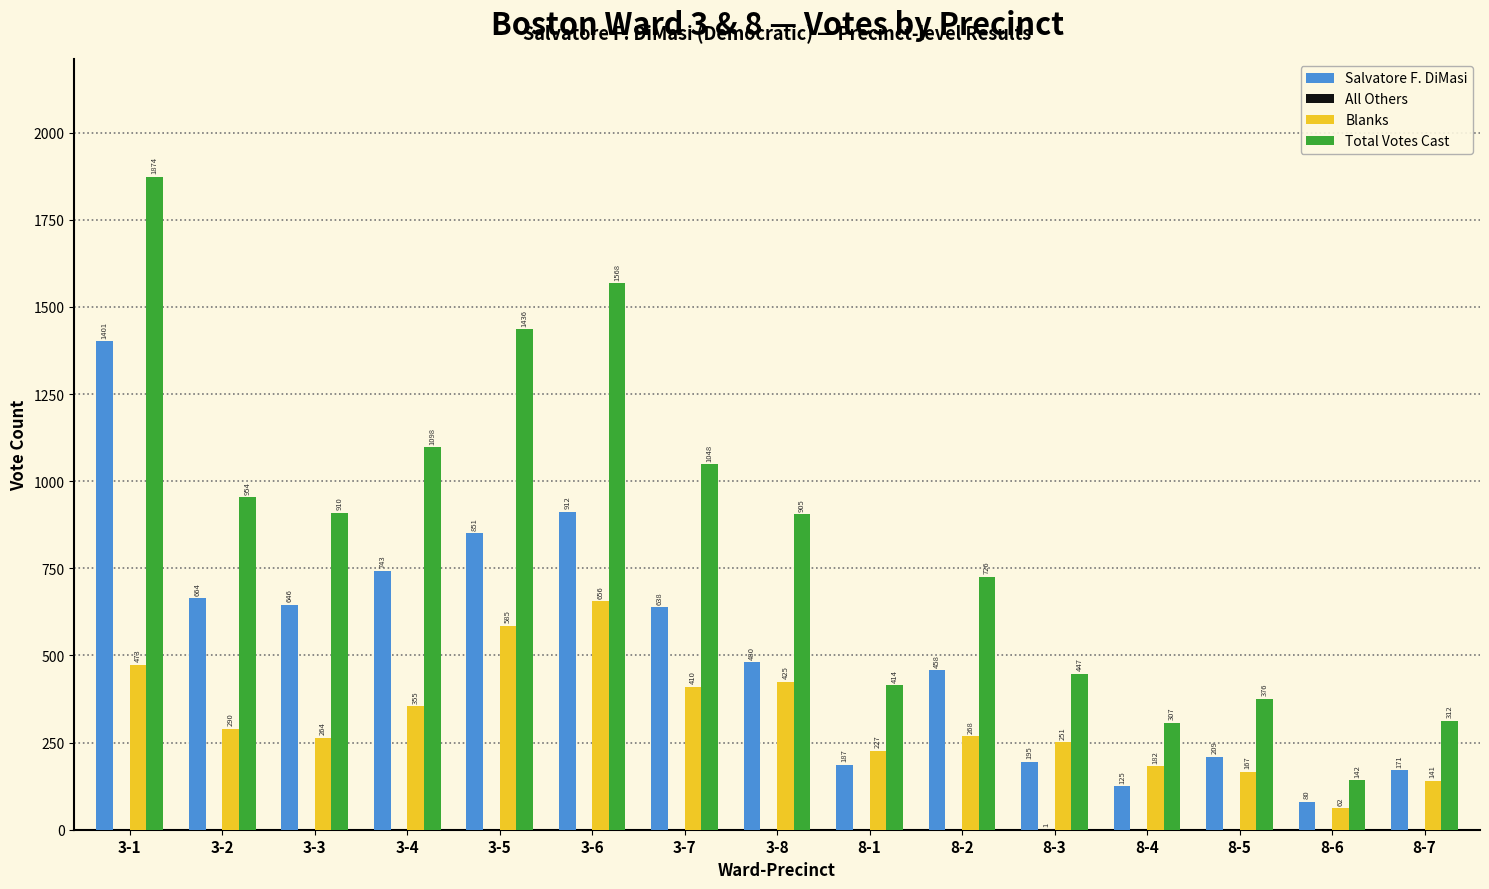

What is the sum of the Salvatore F. DiMasi values at 8-2 and 3-7?

1096